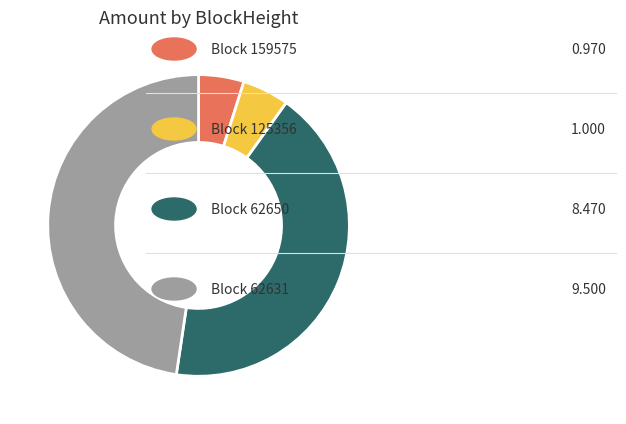

Does any single category account for the majority?

No